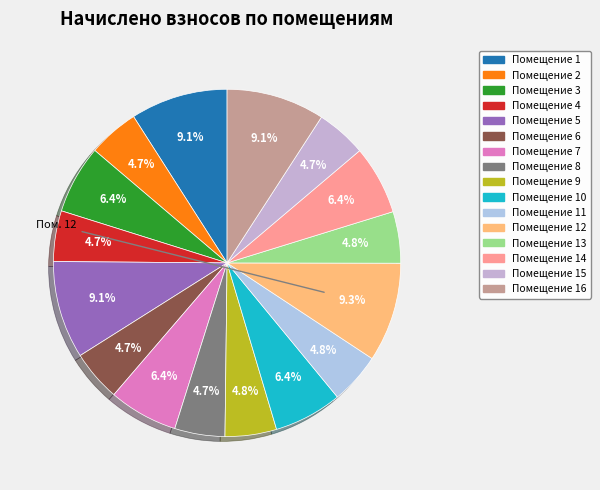

To the nearest percent, what is the difference between the largest and smallest slice percentages?

5%